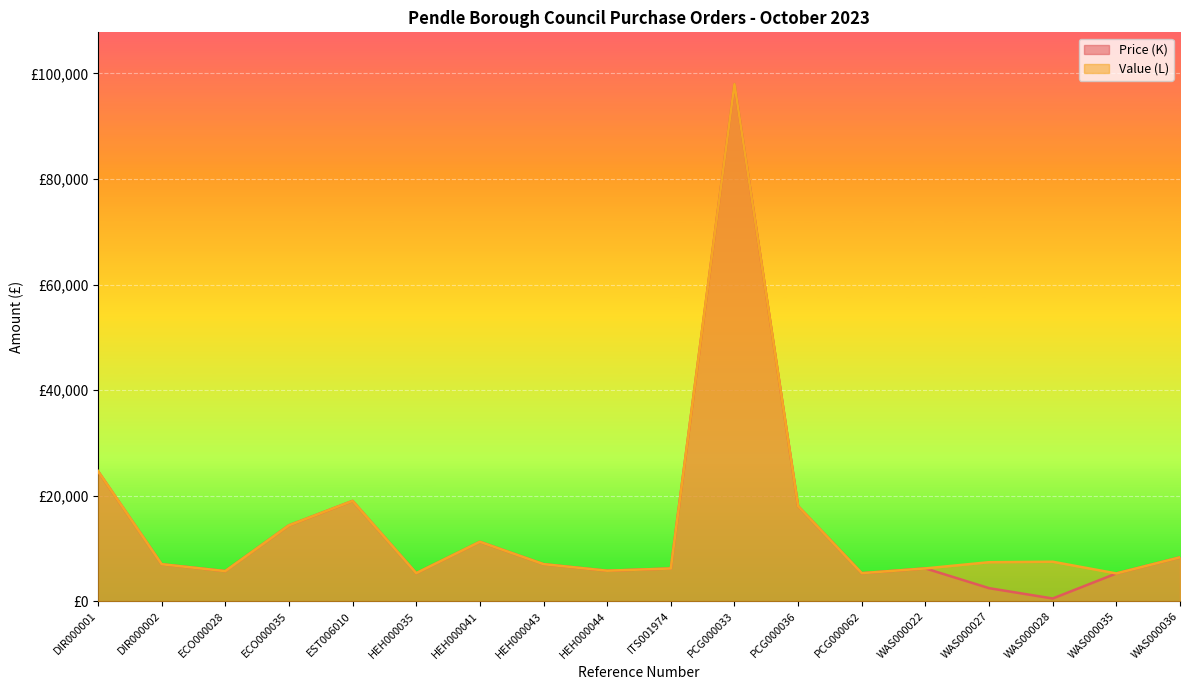

What is the spread (max minus min) of values at WAS000028?

6972.0